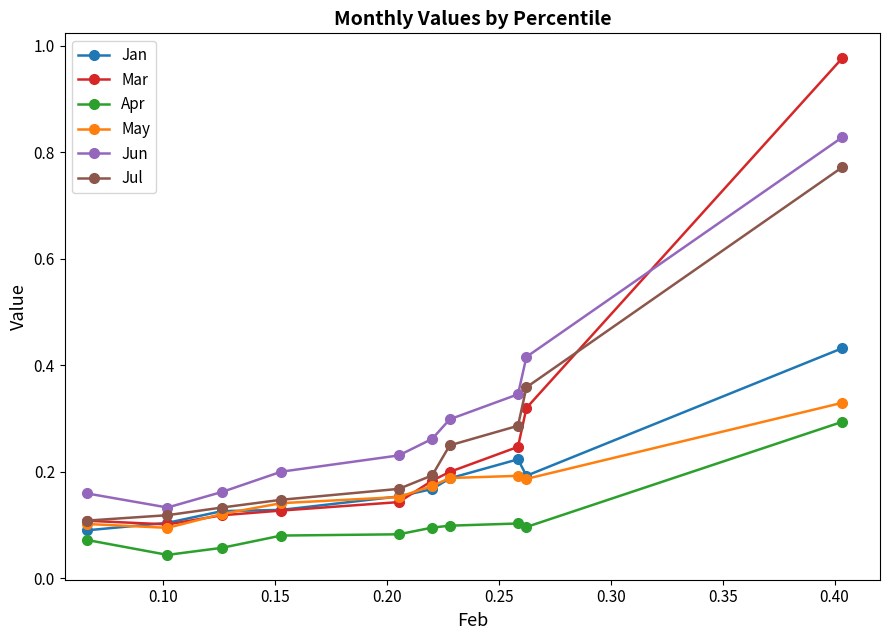

Which series has the widest spread of values?

Mar